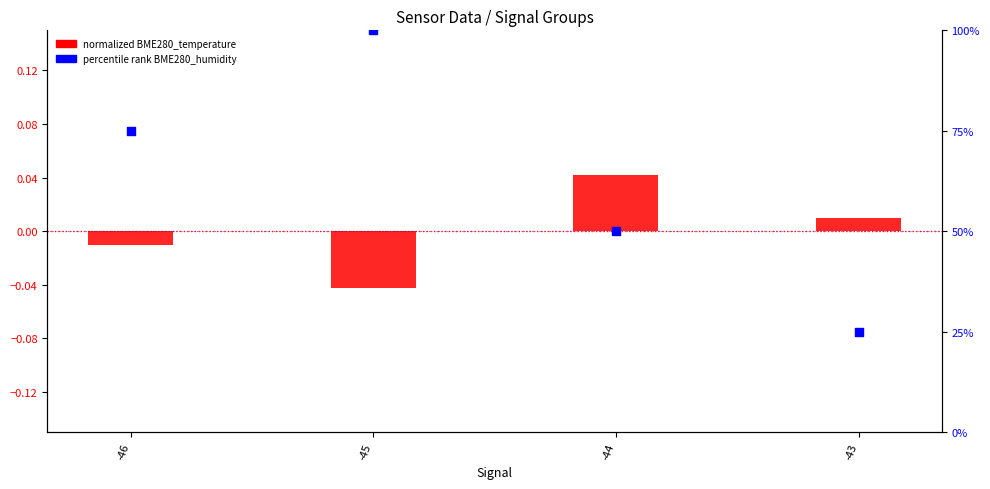

Which series has the widest spread of Y values?

percentile rank BME280_humidity